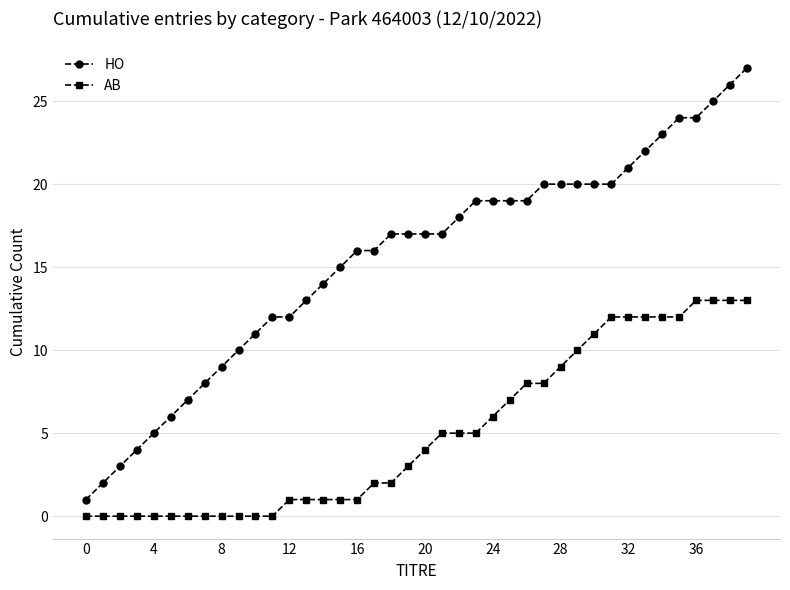

Which series has the largest total across all categories?

HO